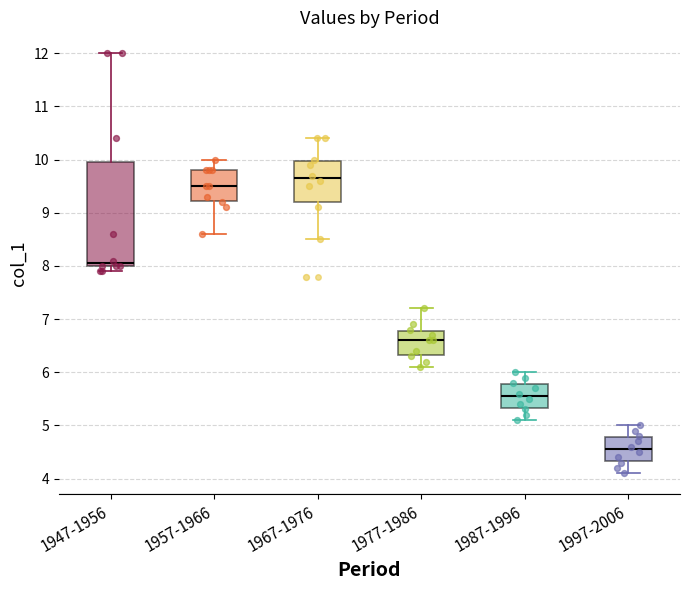

Which box is the tallest, from its lower edge to its upper edge?

1947-1956